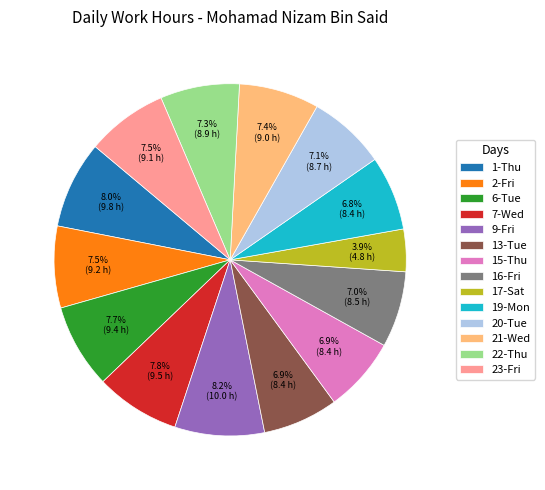

To the nearest percent, what is the difference between the largest and smallest slice percentages?

4%